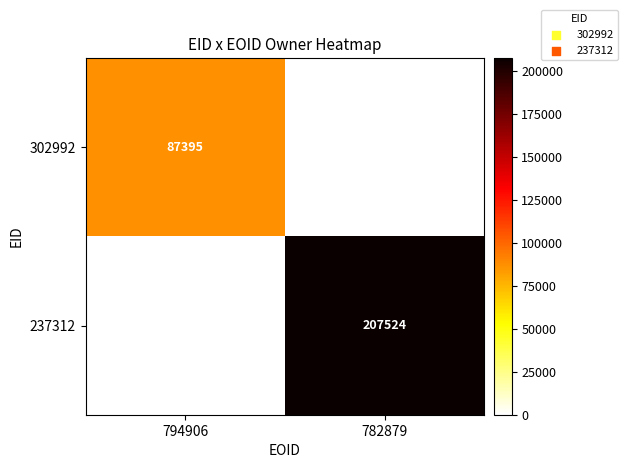

What is the average value of the 302992 series?

43698